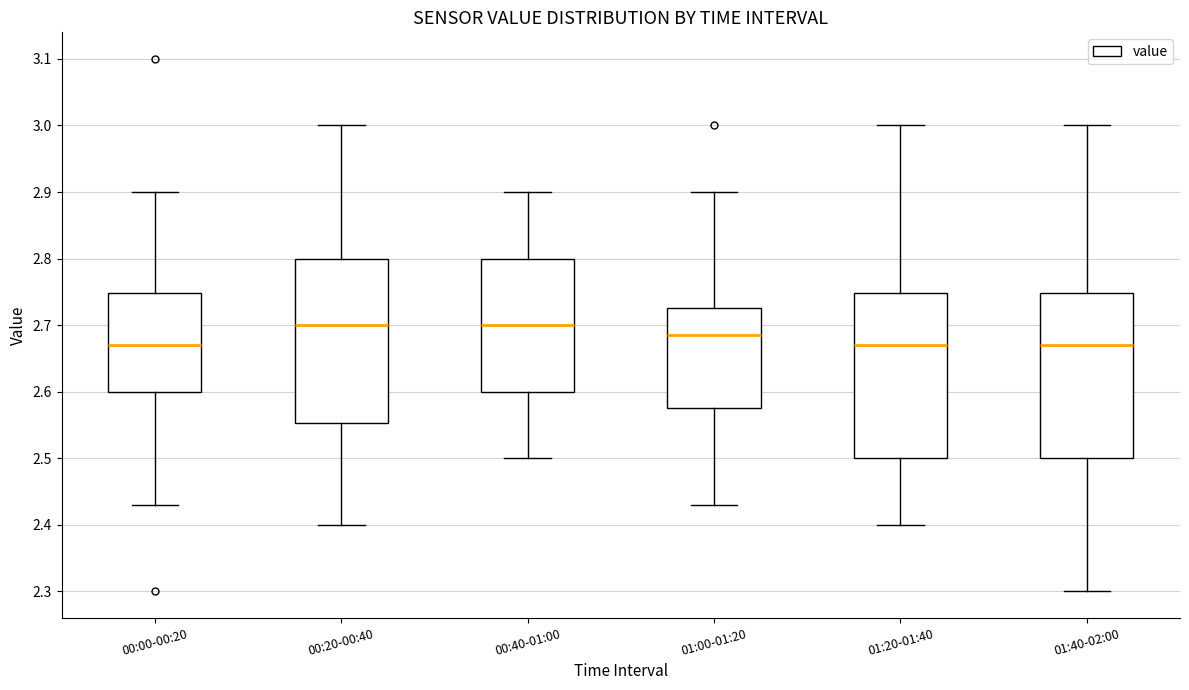

Reading left to right, transcribe this box plot: for each box, give where its median line is, the range the box spans, and where its two whiskers end, as read against the y-axis. The values are not printed on the chart, so give them approximately, as read against the axis.

00:00-00:20: median 2.67, box 2.60 to 2.75, whiskers 2.43 to 2.90
00:20-00:40: median 2.70, box 2.55 to 2.80, whiskers 2.40 to 3.00
00:40-01:00: median 2.70, box 2.60 to 2.80, whiskers 2.50 to 2.90
01:00-01:20: median 2.69, box 2.58 to 2.73, whiskers 2.43 to 2.90
01:20-01:40: median 2.67, box 2.50 to 2.75, whiskers 2.40 to 3.00
01:40-02:00: median 2.67, box 2.50 to 2.75, whiskers 2.30 to 3.00